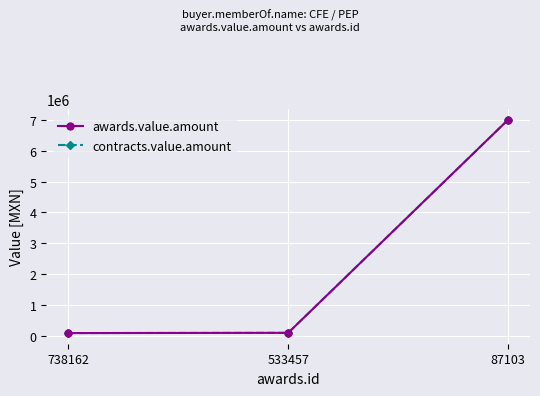

Is this an area chart (filled region under the line)?

No